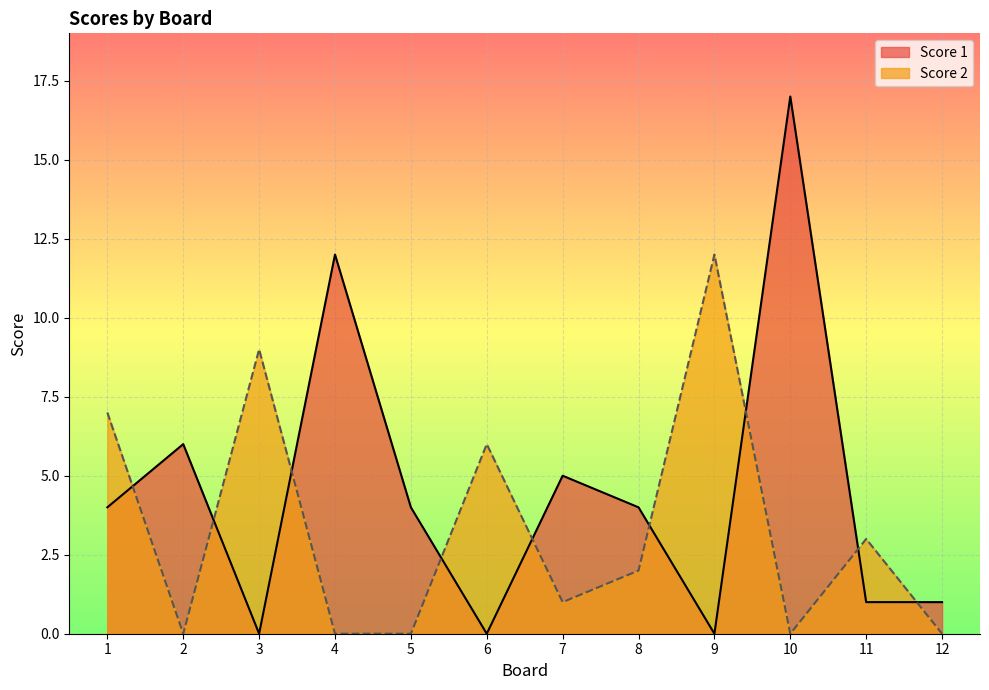

What is the difference between the Score 1 values at 1 and 4?

8